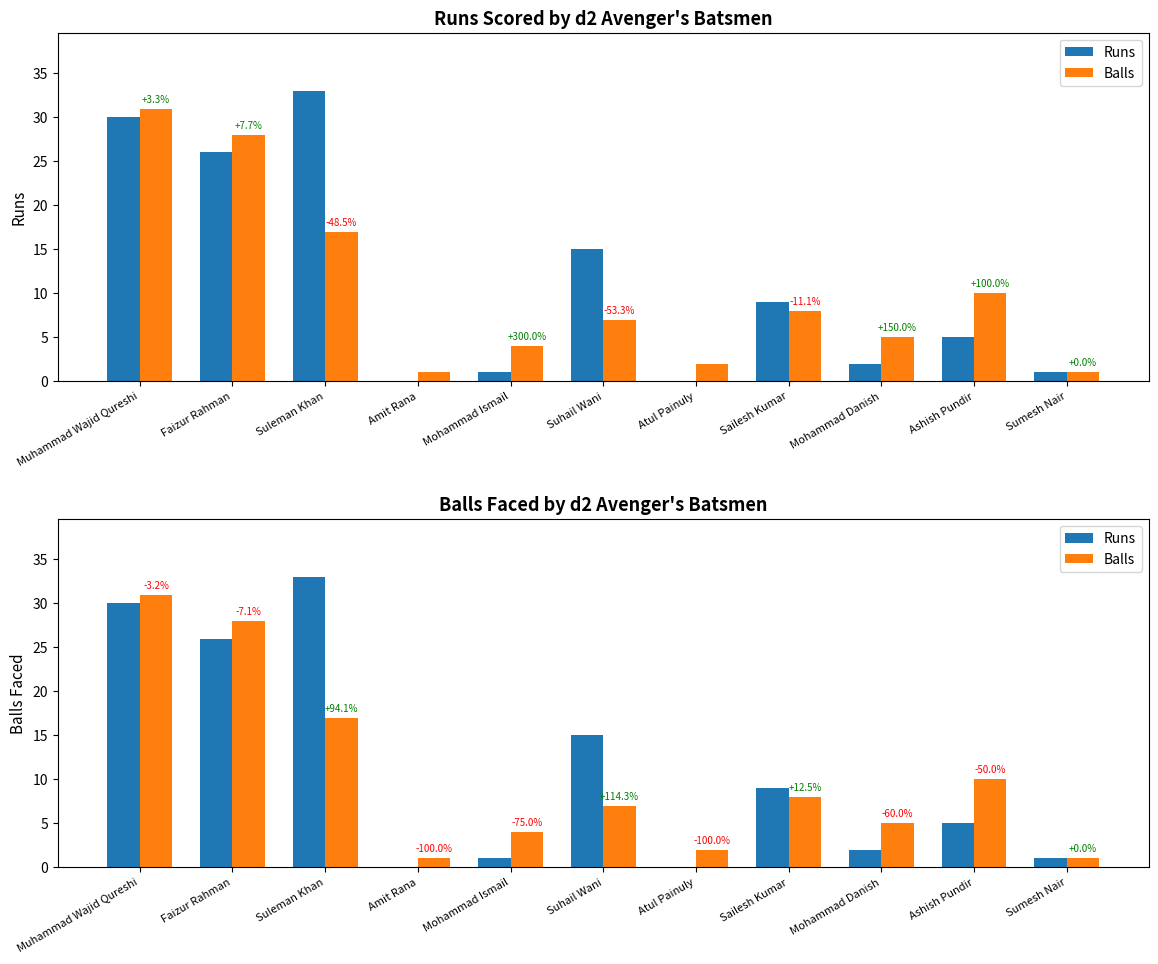

What is the maximum value shown in the chart?

33